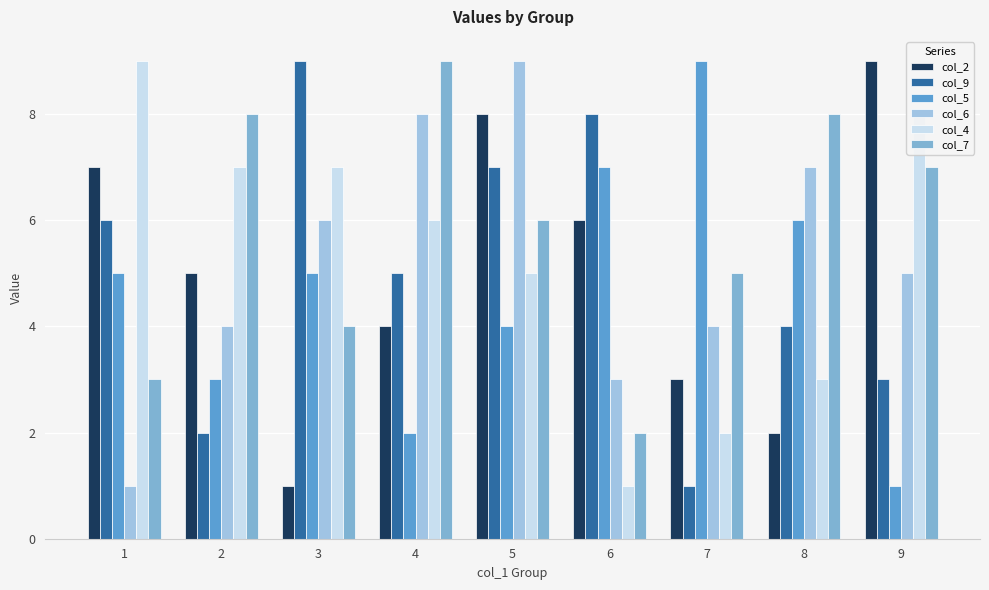

How many categories are shown in the chart?

9